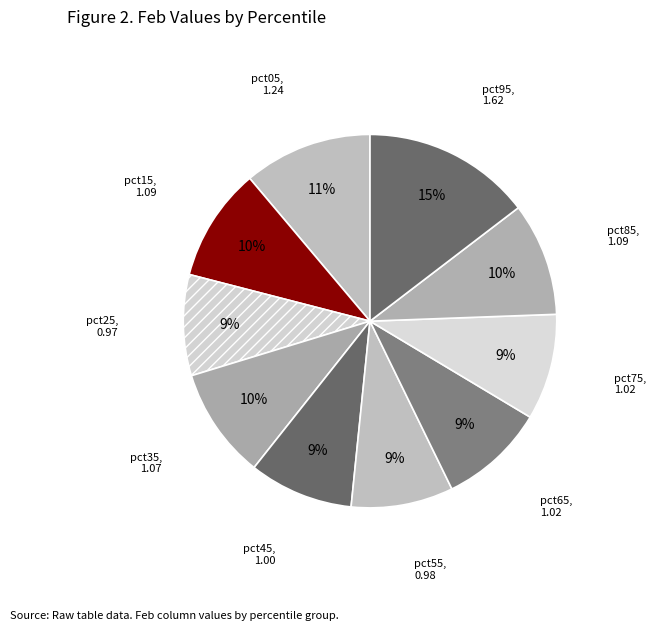

Does any single category account for the majority?

No